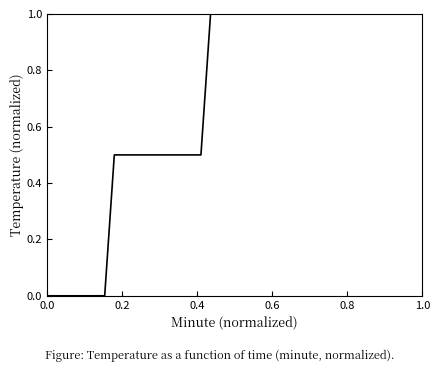

What is the difference between the maximum and minimum values?

1.0